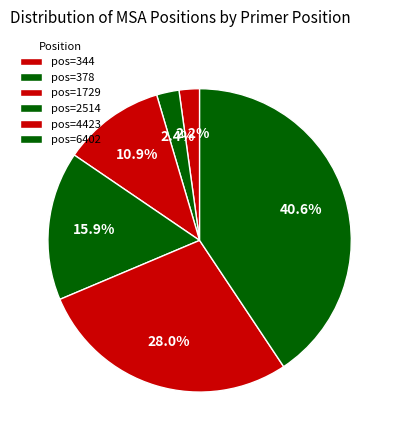

Which category has the biggest portion of the pie?

6402